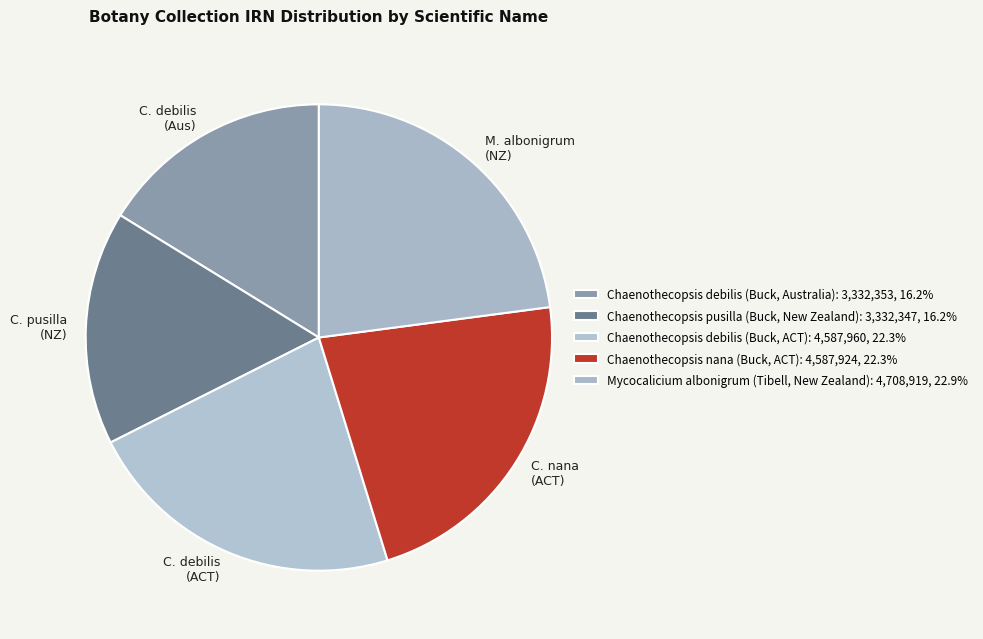

True or false: Chaenothecopsis debilis (Buck, Australia) accounts for 21% of the total.

False